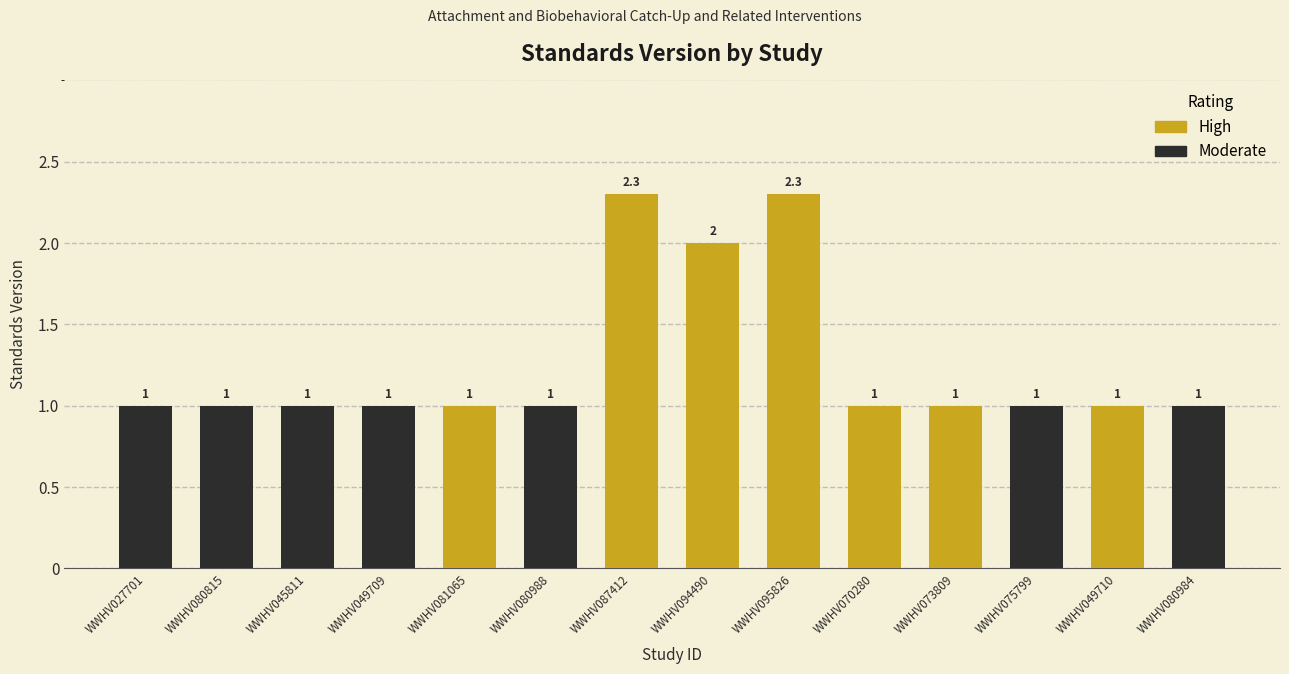

How many series are shown in this chart?

1